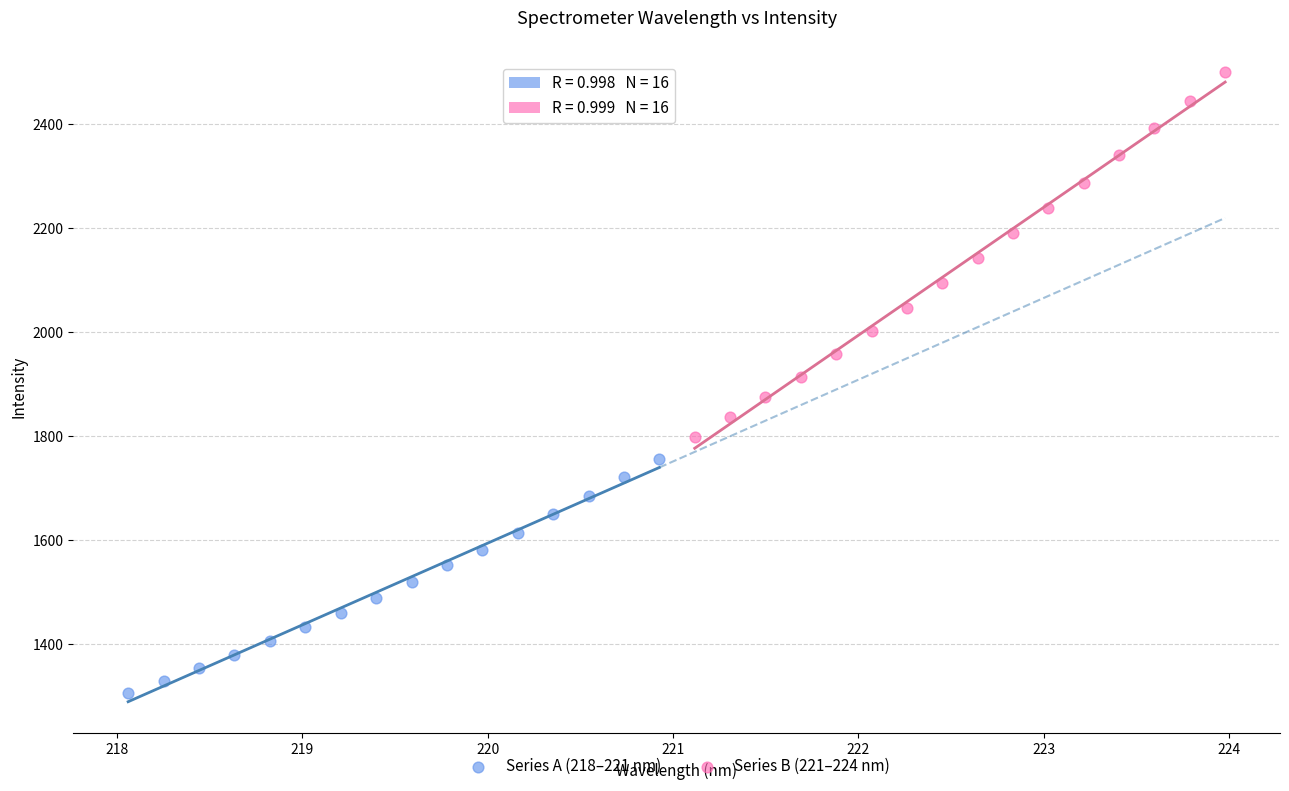

Which series reaches the maximum Y coordinate?

Series B (221–224 nm)